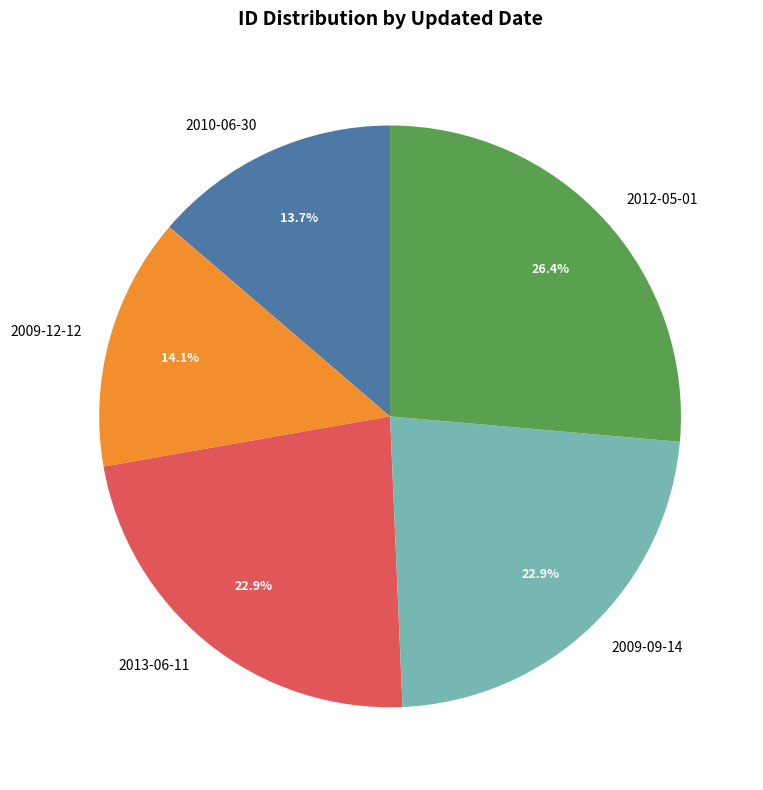

Combined, do 2012-05-01 and 2013-06-11 account for over 50%?

No